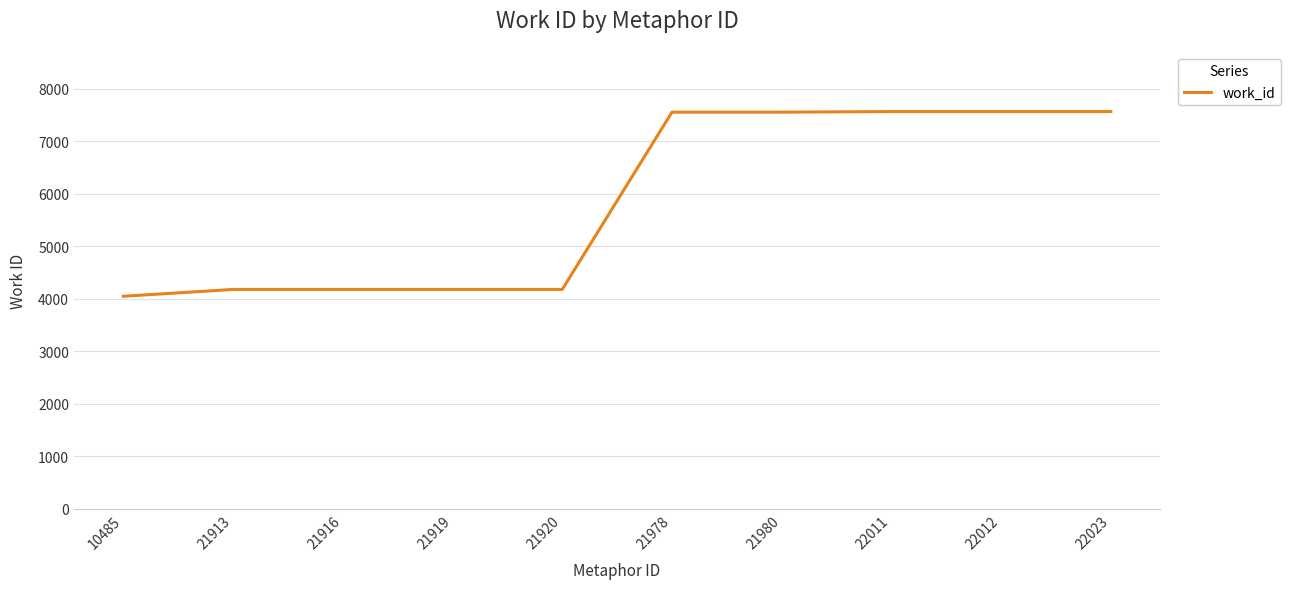

Approximately how many times larger is the value at 22011 compared to 22023?

1.0